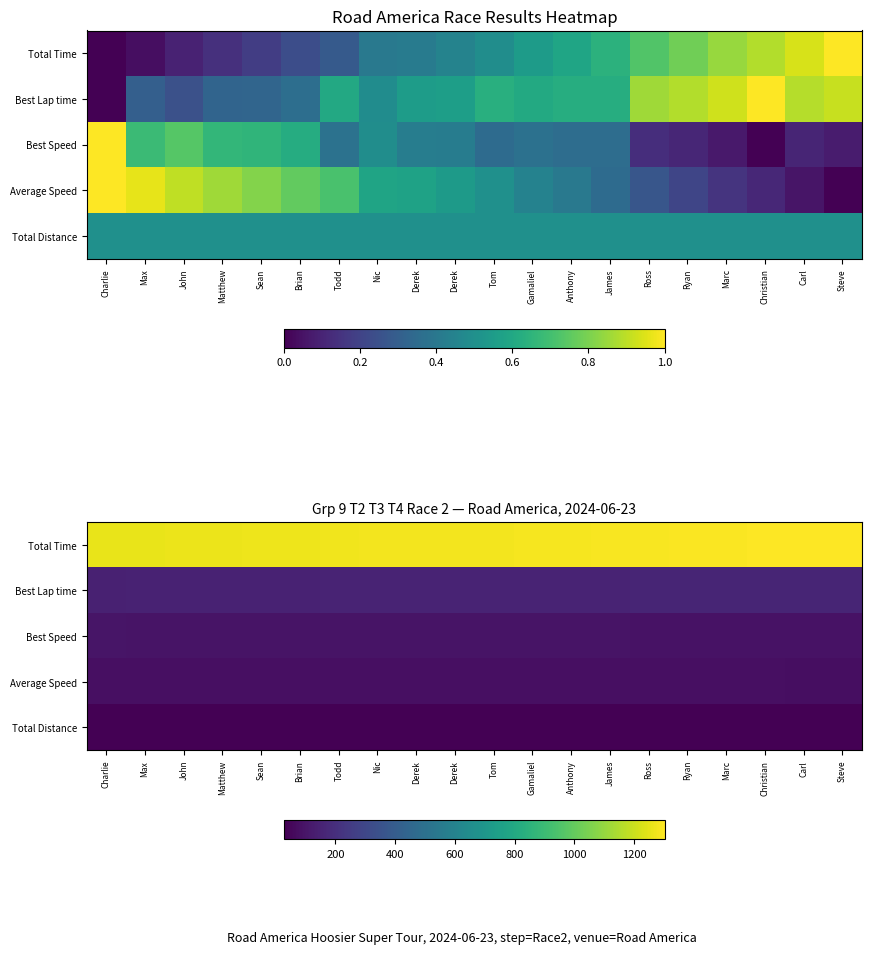

The value of Total Distance at Sean is 15.6. True or false?

False